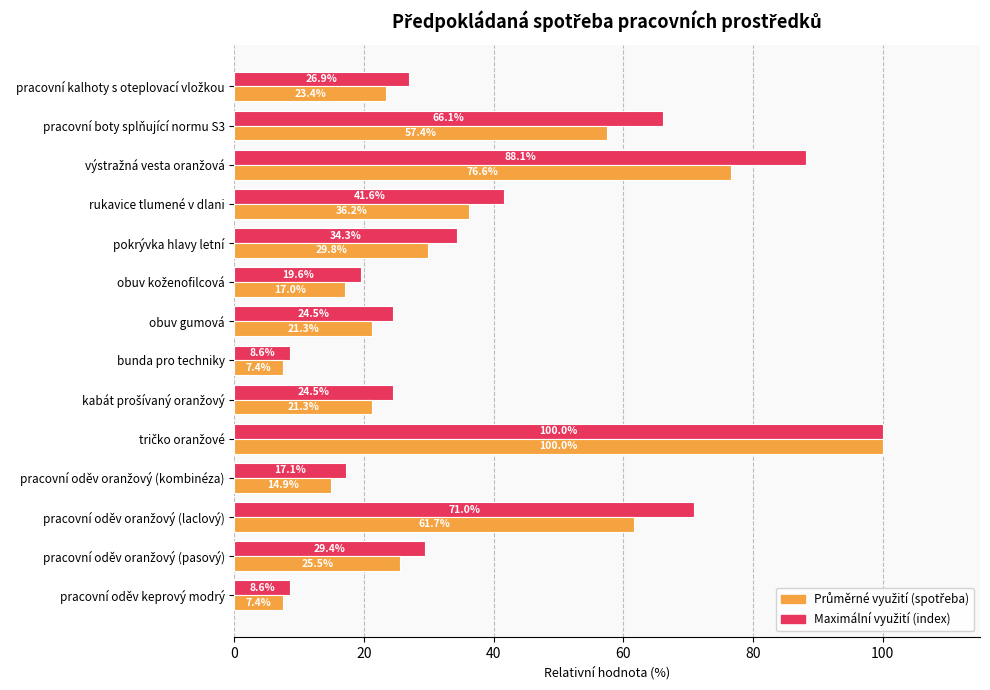

What is the smallest value displayed?

7.4